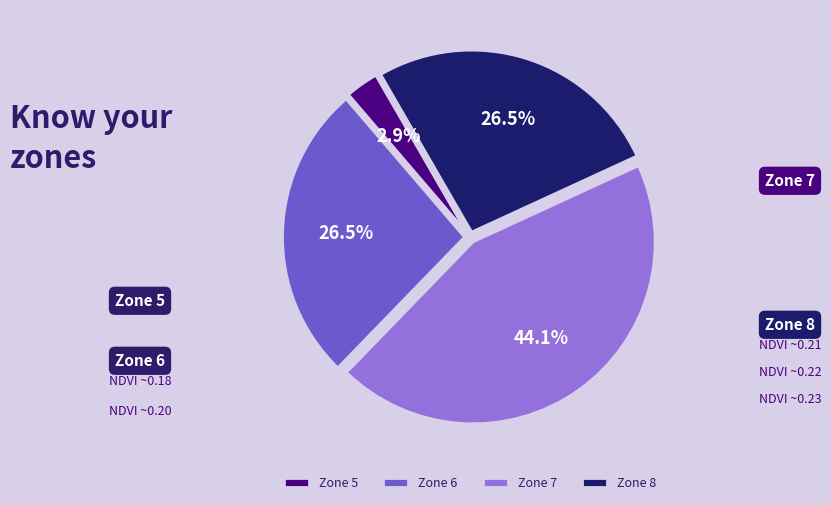

Is Zone 6 the majority of the pie?

No